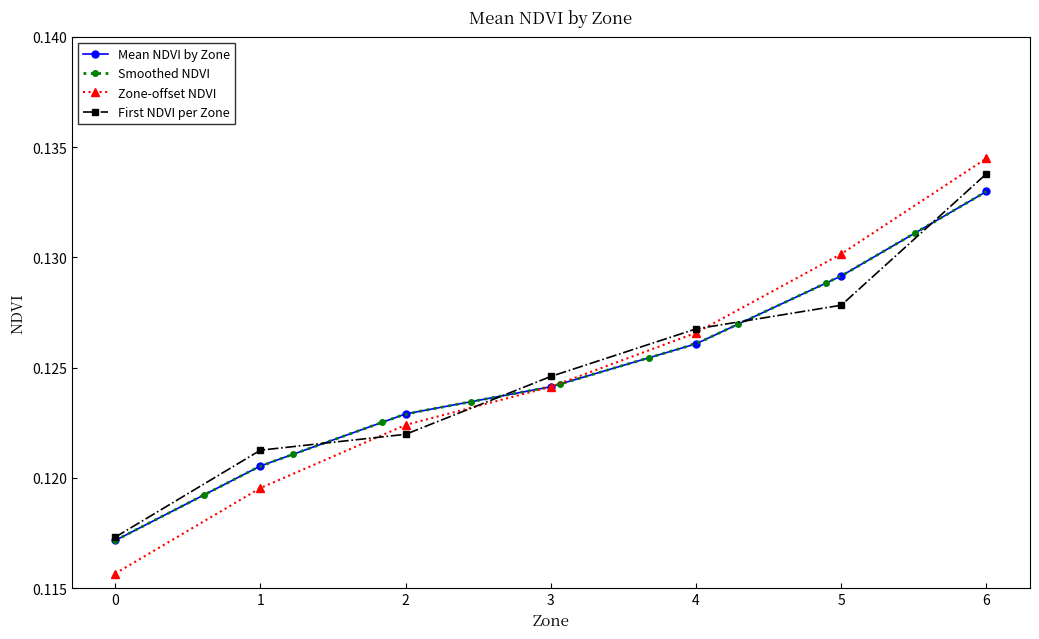

True or false: Zone-offset NDVI has more than 1 points higher than both neighbors.

False